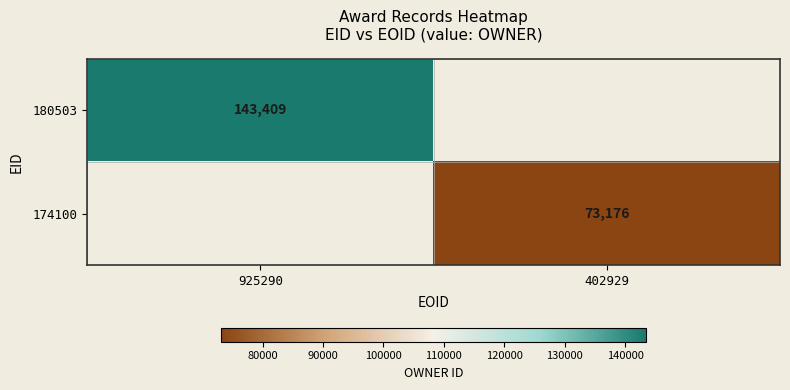

What is the greatest value displayed?

143409.0